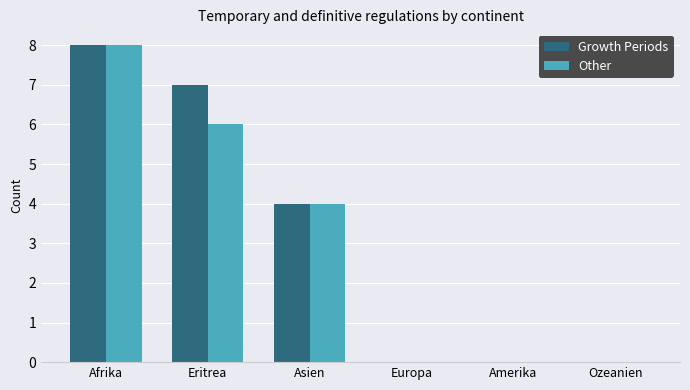

How many Growth Periods values are between 0 and 7?

5